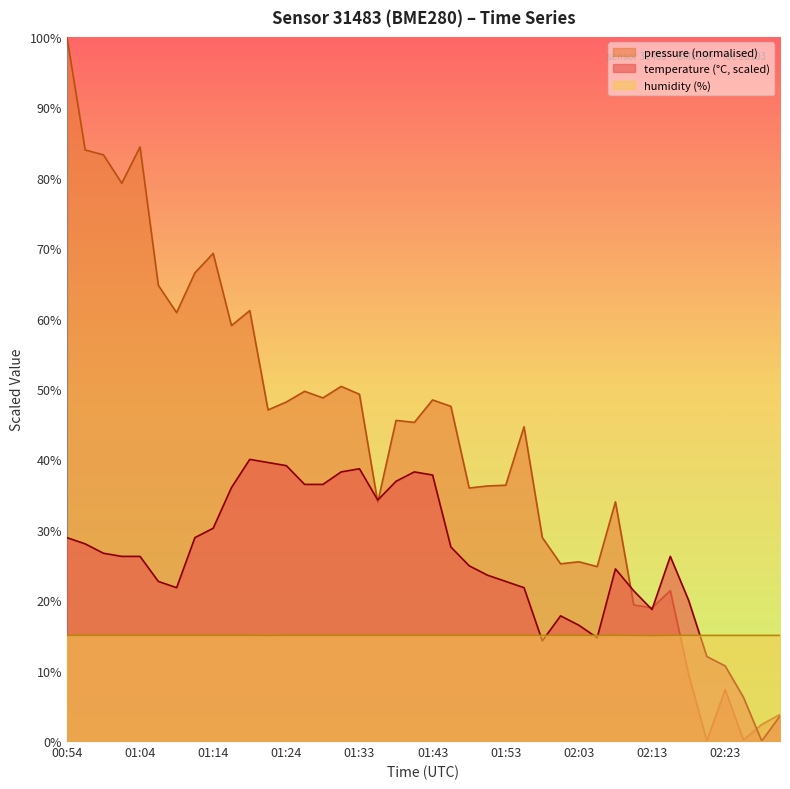

Reading left to right, transcribe all the data shown in this chart.

temperature: 28.9	28.0	26.7	26.2	26.2	22.7	21.8	28.9	30.2	36.0	40.0	39.6	39.1	36.4	36.4	38.2	38.7	34.2	36.9	38.2	37.8	27.6	24.9	23.6	22.7	21.8	14.2	17.8	16.4	14.7	24.4	21.3	18.7	26.2	20.0	12.0	10.7	6.2	0.0	3.6
humidity: 15.0	15.0	15.0	15.0	15.0	15.0	15.0	15.0	15.0	15.0	15.0	15.0	15.0	15.0	15.0	15.0	15.0	15.0	15.0	15.0	15.0	15.0	15.0	15.0	15.0	15.0	15.0	15.0	15.0	15.0	15.0	15.0	15.0	15.0	15.0	15.0	15.0	15.0	15.0	15.0